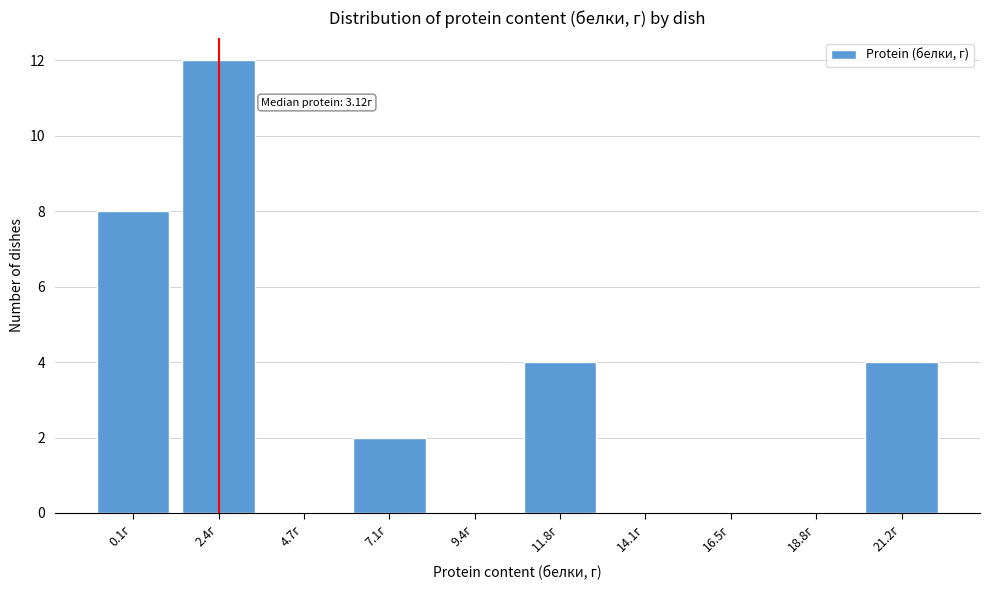

Reading left to right, extract all data points from this chart.

0.1г=8	2.4г=12	4.7г=0	7.1г=2	9.4г=0	11.8г=4	14.1г=0	16.5г=0	18.8г=0	21.2г=4